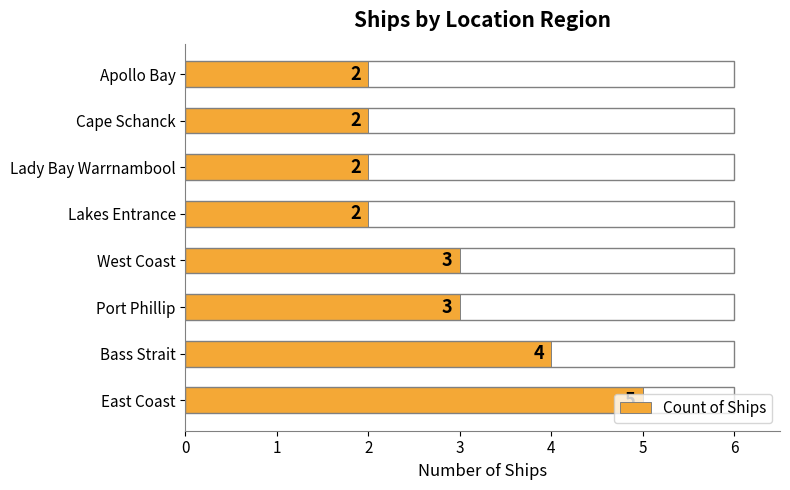

How many series are shown in this chart?

1